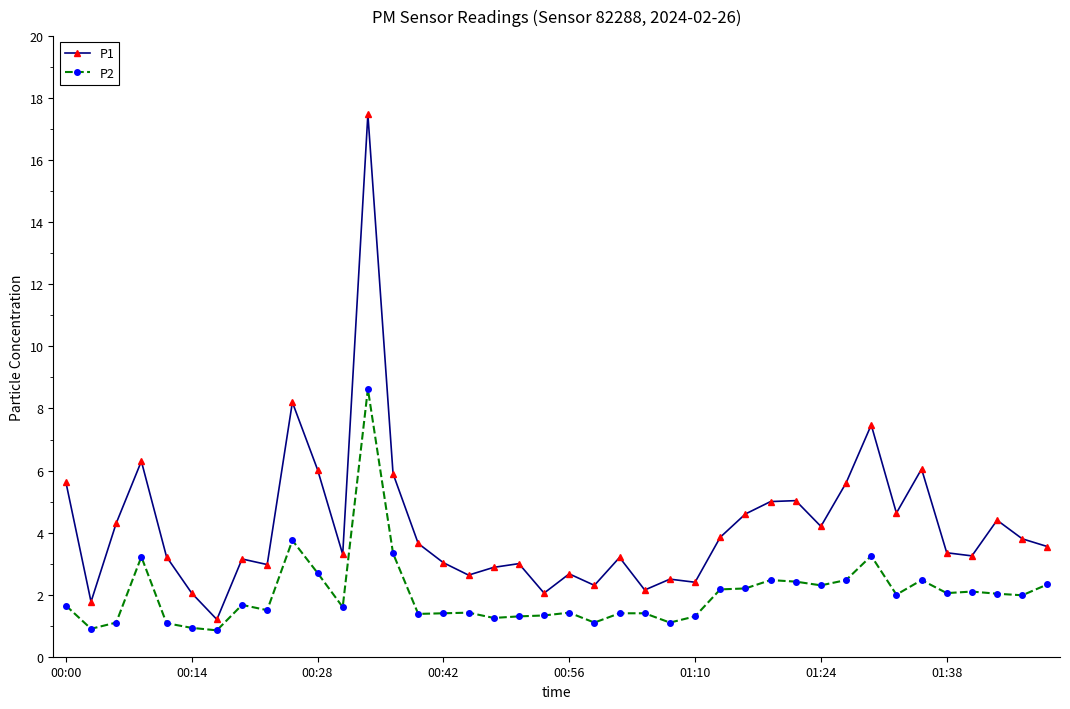

List the series in order of their overall mean, lowest first.

P2, P1